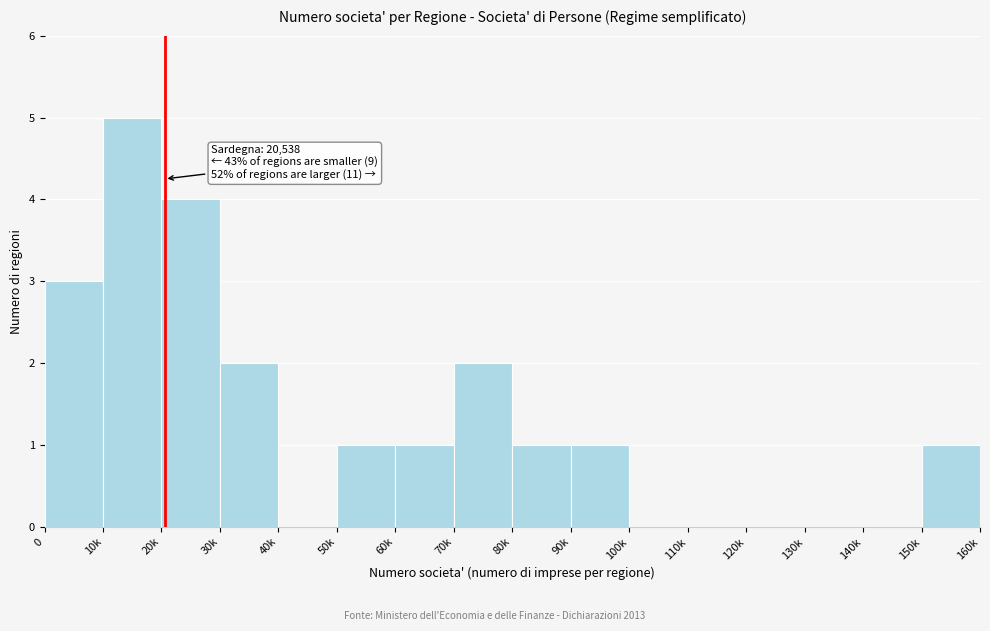

Reading left to right, transcribe all the data shown in this chart.

0=3	10k=5	20k=4	30k=2	40k=0	50k=1	60k=1	70k=2	80k=1	90k=1	100k=0	110k=0	120k=0	130k=0	140k=0	150k=1